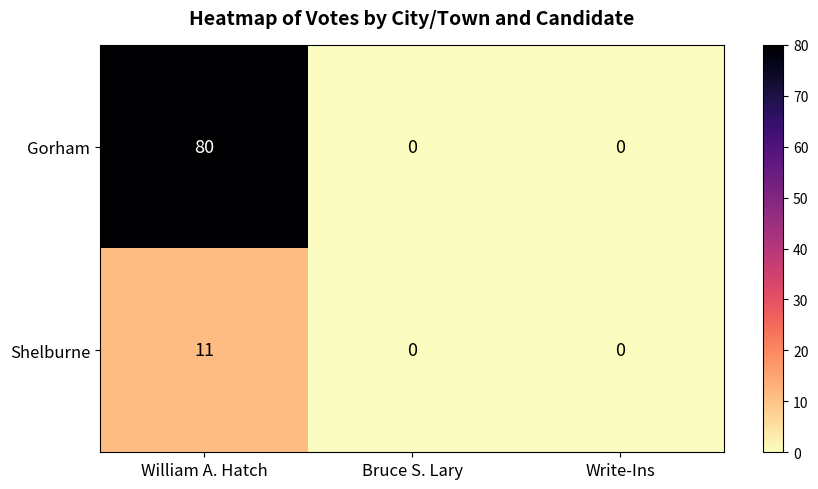

At which category is the sum across all series the highest?

William A. Hatch